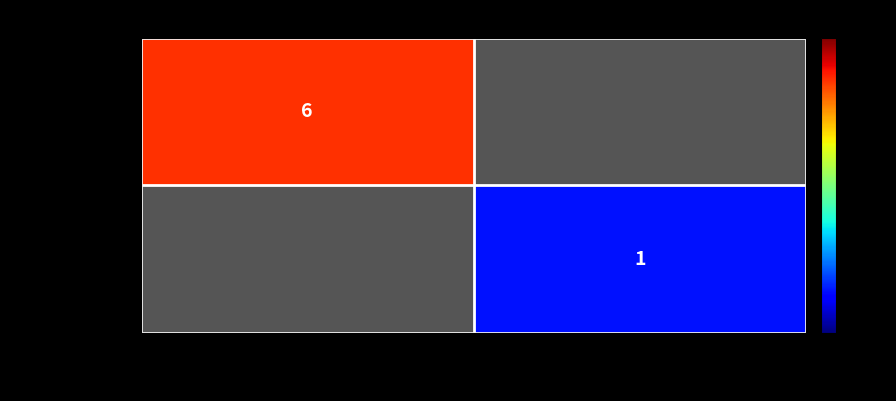

Is it true that 08c006065219… equals 1 at 1?

True